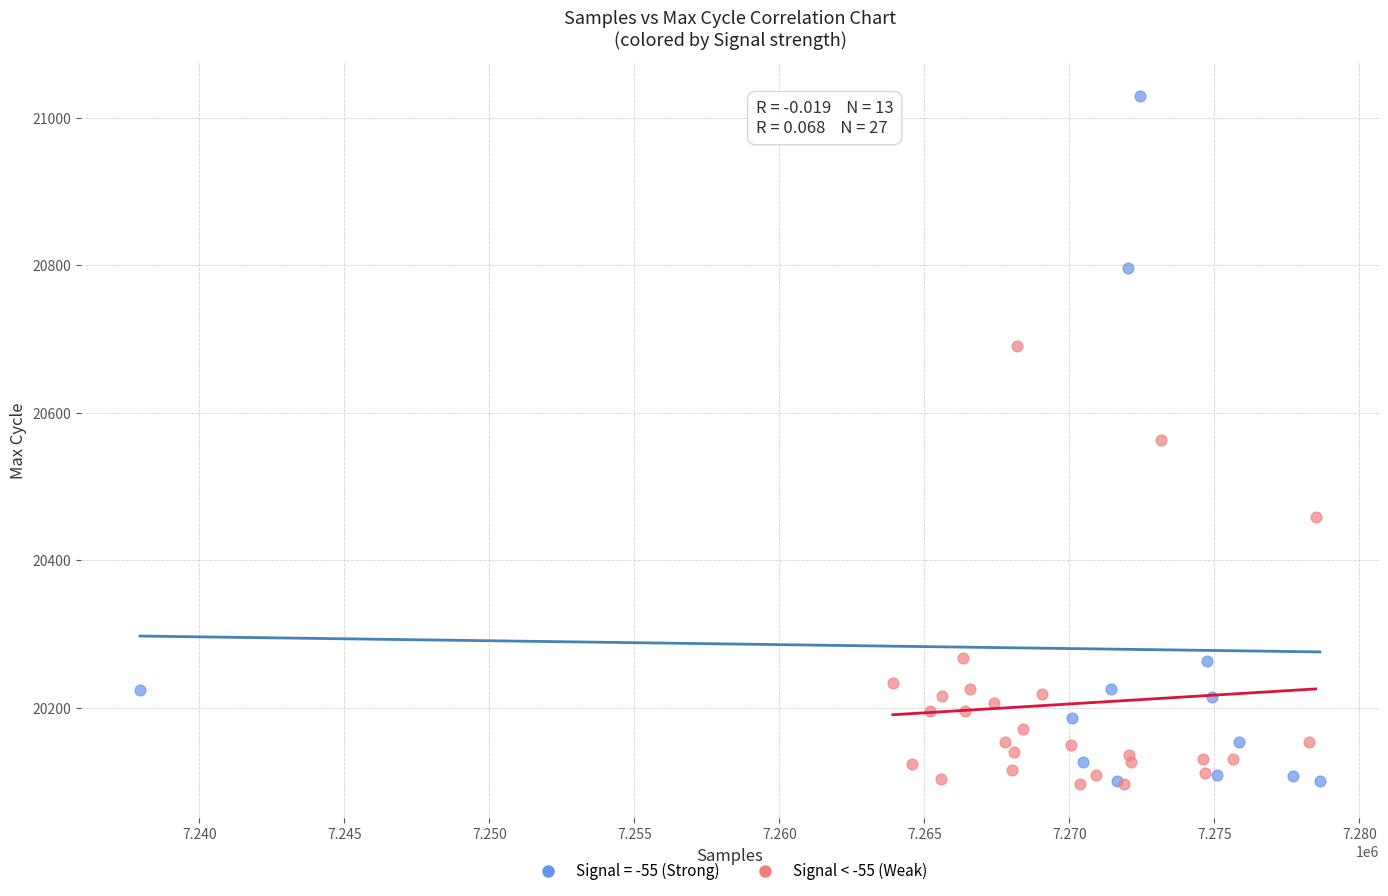

Which series has the largest Y range (max minus min)?

Signal = -55 (Strong)